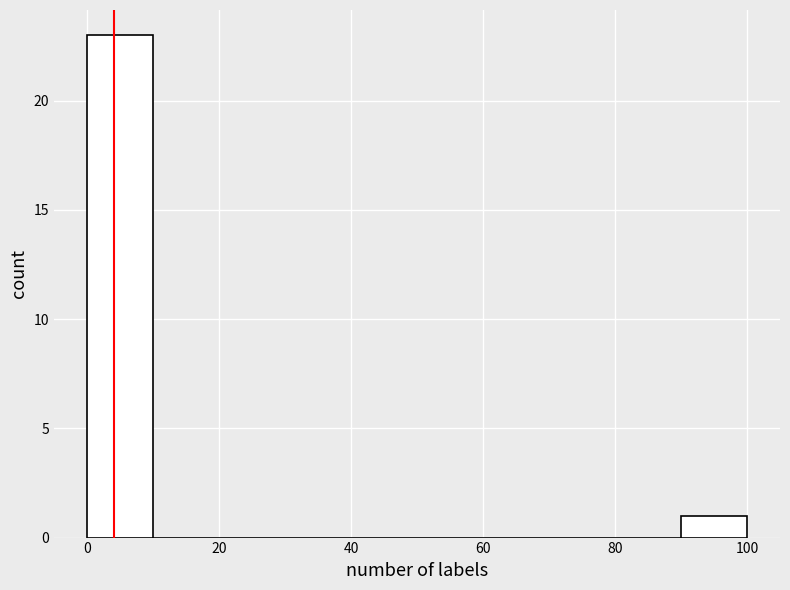

Reading left to right, list every bar in this chart as the range it spans on the x-axis followed by its height. The values are not printed on the chart, so give them approximately, as read against the axis.

0 to 10: 23
10 to 20: 0
20 to 30: 0
30 to 40: 0
40 to 50: 0
50 to 60: 0
60 to 70: 0
70 to 80: 0
80 to 90: 0
90 to 100: 1